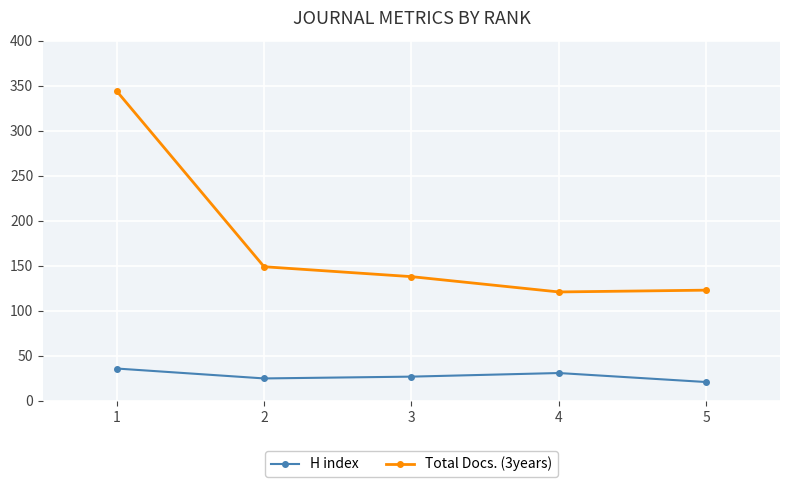

Rank the series at 4 from highest to lowest value.

Total Docs. (3years), H index